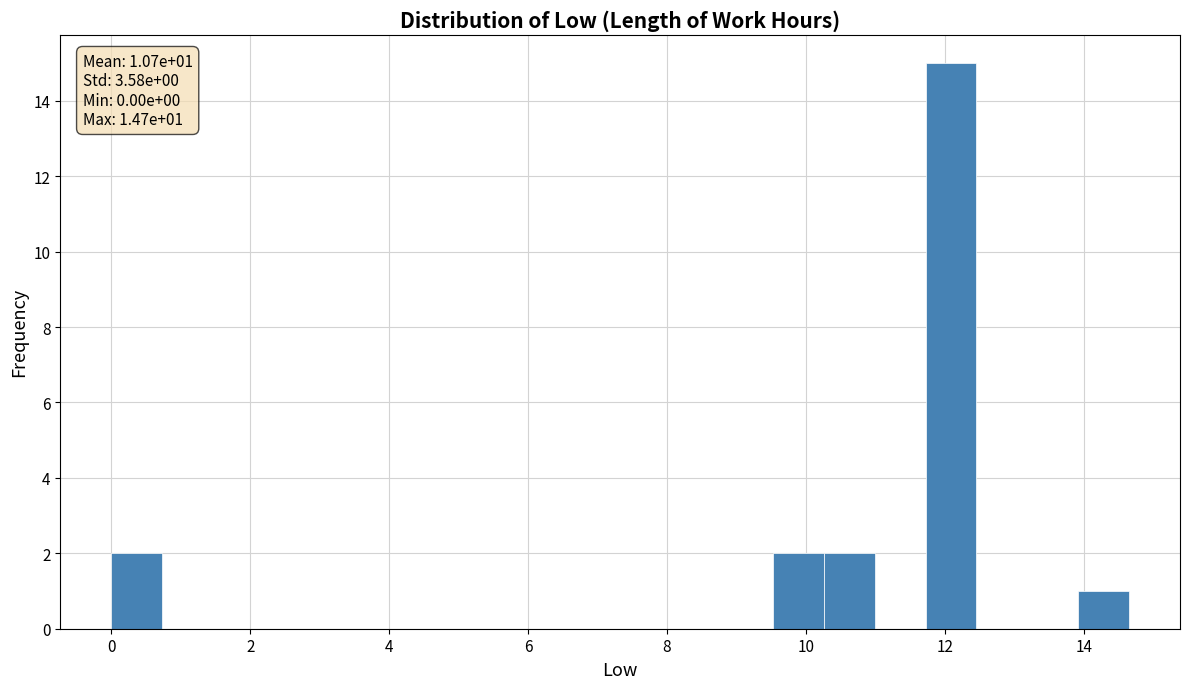

Read against the x-axis, roughly where is the centre of the tallest bar?

12.0